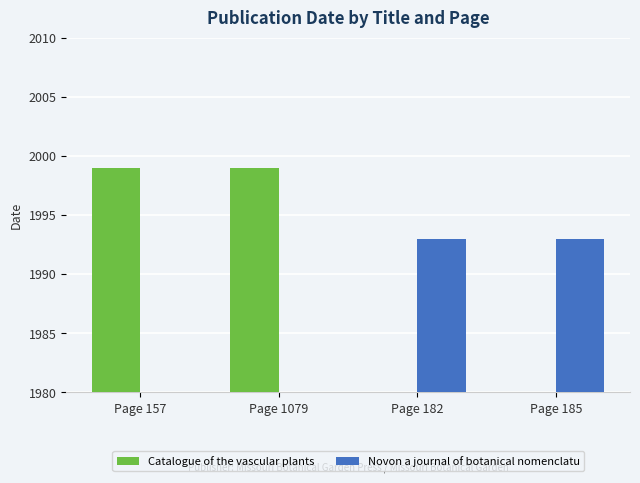

Reading left to right, list all the values displayed in this chart.

Catalogue of the vascular plants: Page 157=1999	Page 1079=1999	Page 182=0	Page 185=0
Novon a journal of botanical nomenclatu: Page 157=0	Page 1079=0	Page 182=1993	Page 185=1993